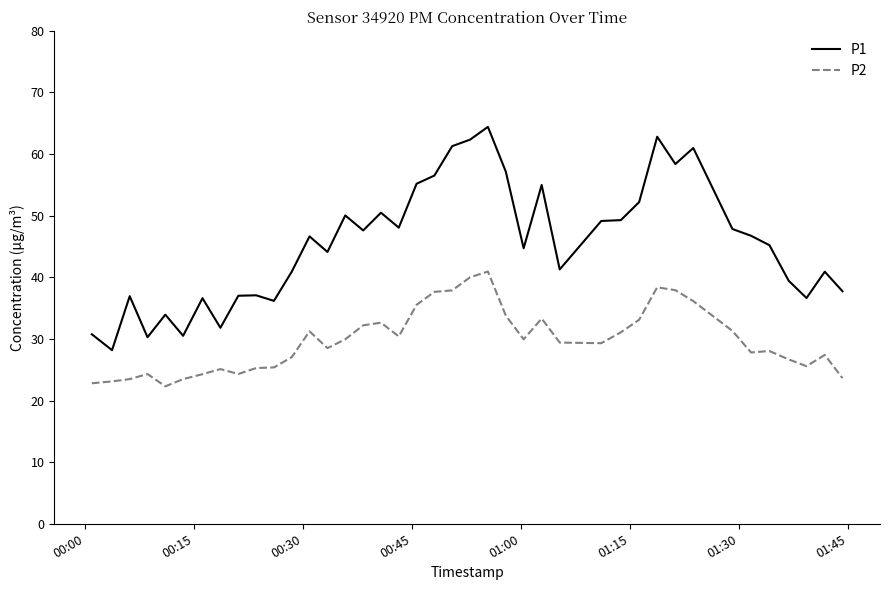

Which series has the widest spread of values?

P1